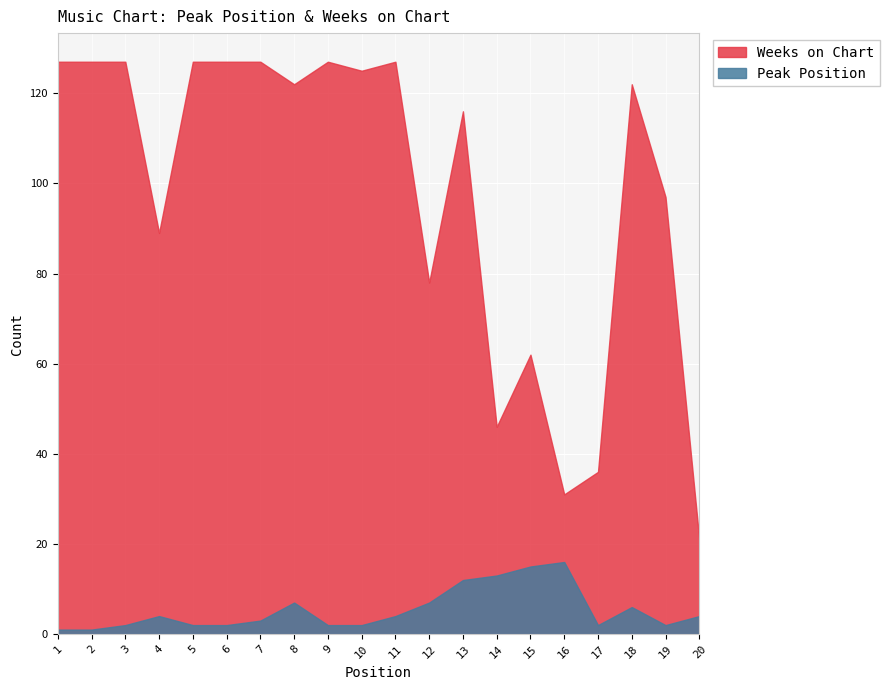

At which label does Peak Position reach its peak?

16